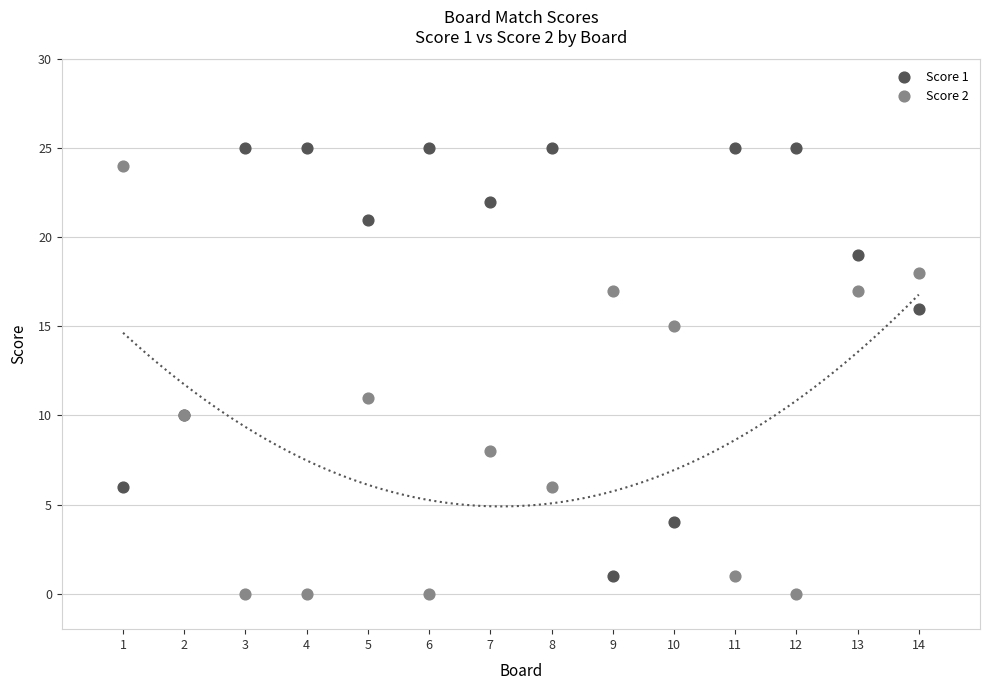

Across all series, what Y value is closest to 12?

11